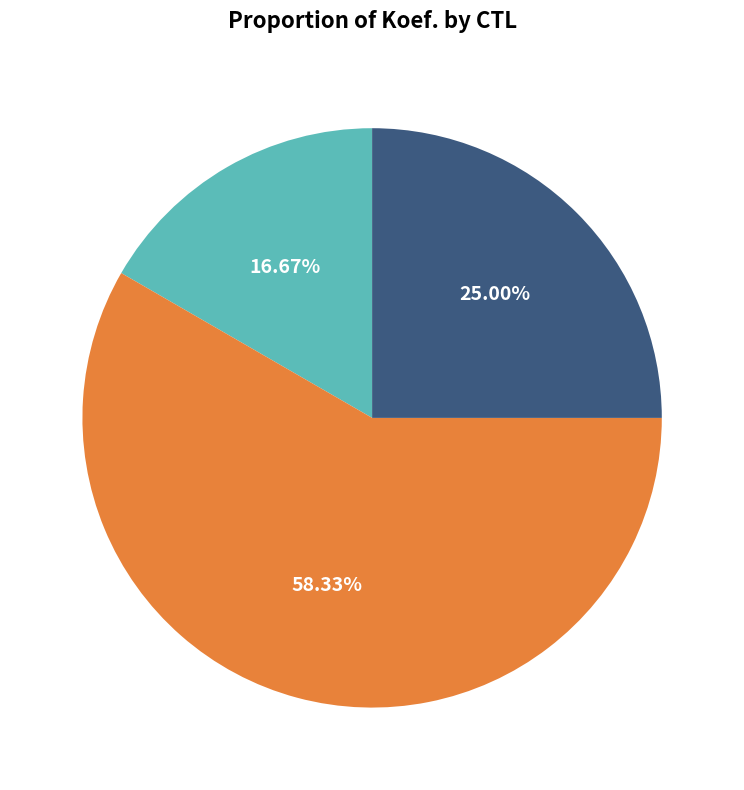

What percentage is NOT represented by 181202?

75.0%